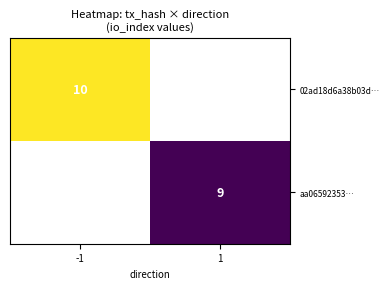

Is it true that aa06592353… equals 5 at 1?

False